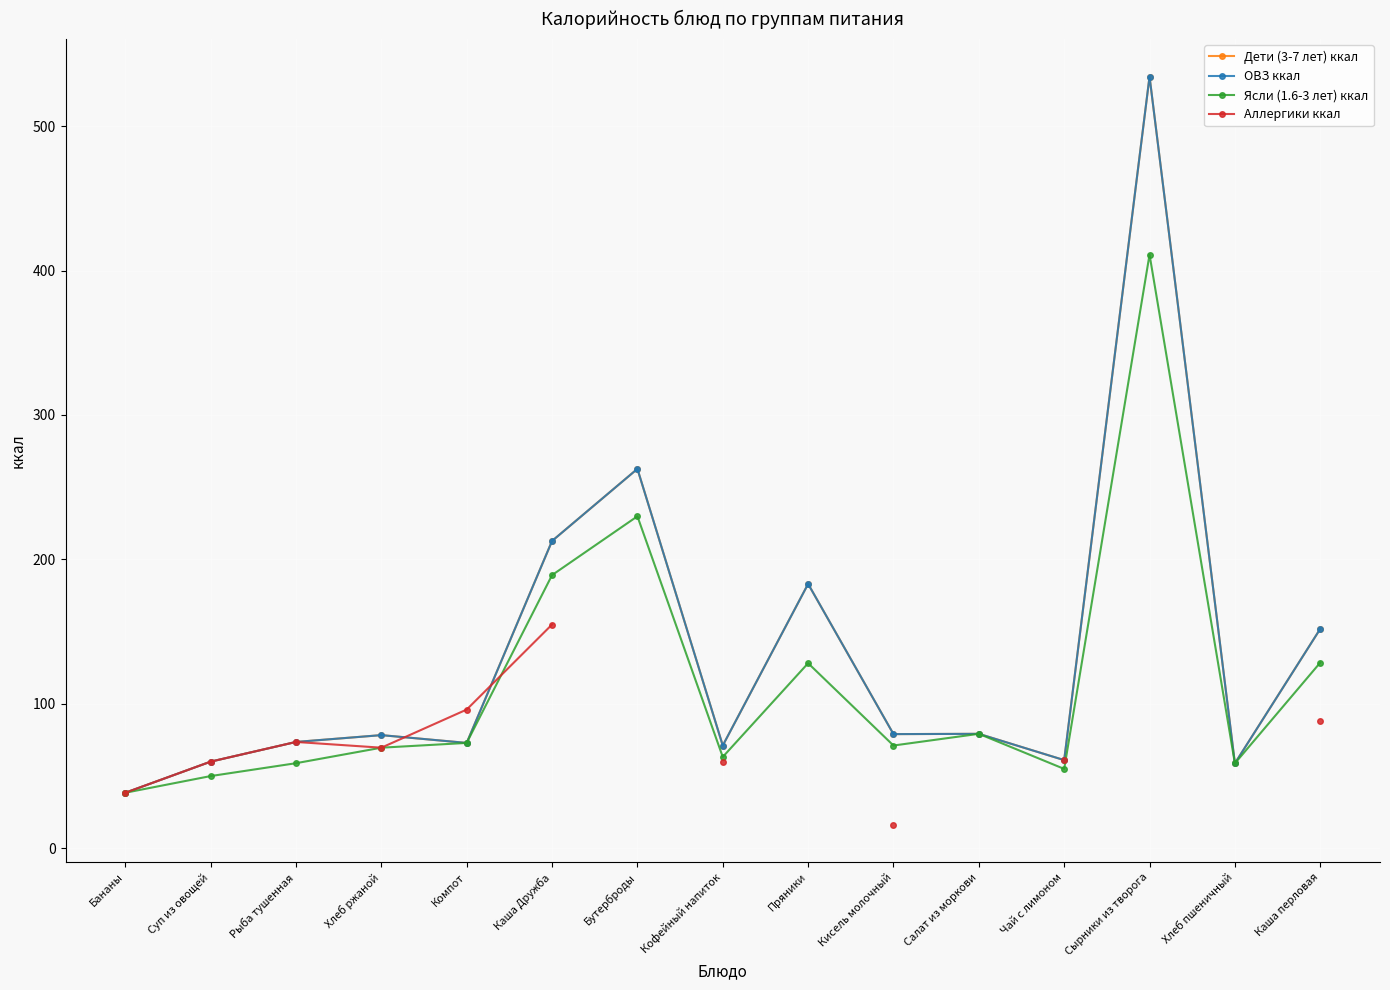

Rank the series by their maximum value, from highest to lowest.

Дети (3-7 лет) ккал, ОВЗ ккал, Ясли (1.6-3 лет) ккал, Аллергики ккал